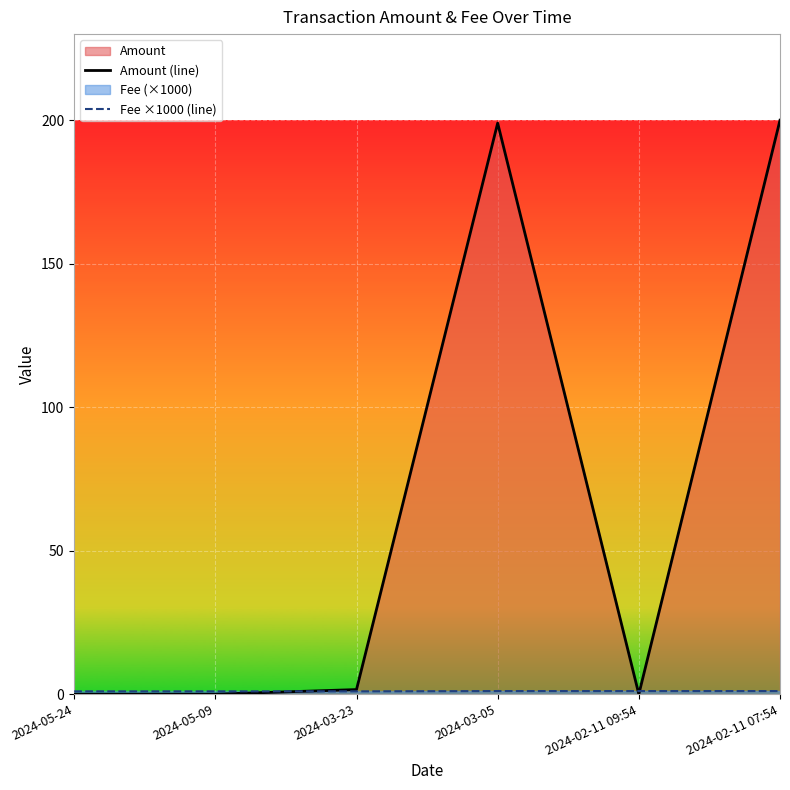

At how many categories does at least one series exceed 43?

2